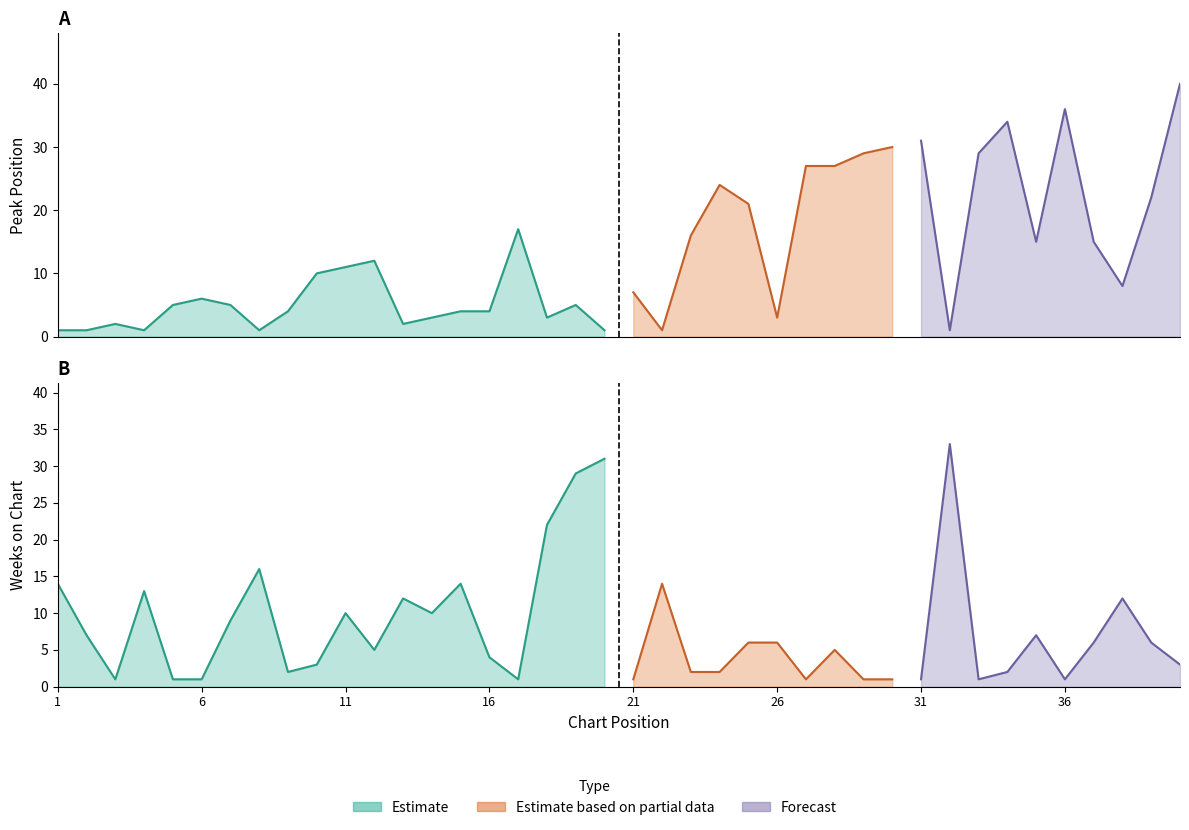

At 19, list the series in order from smallest to largest.

Peak Position, Weeks on Chart